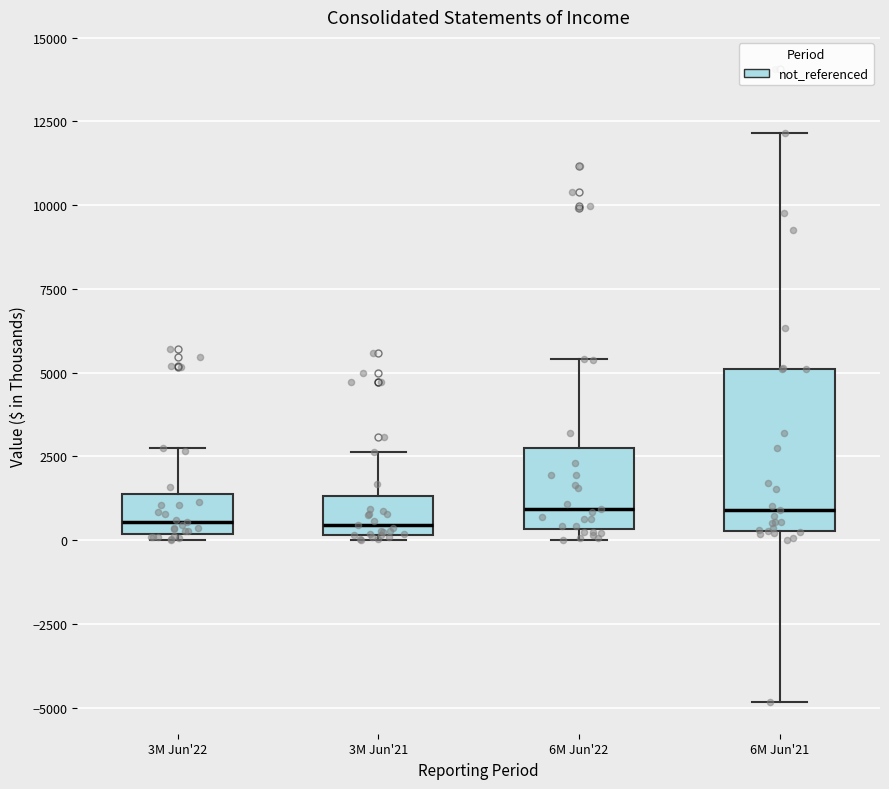

Reading left to right, read every box against the y-axis: the position of its median line, the range the box covers, and the ends of its whiskers. The values are not printed on the chart, so give them approximately, as read against the axis.

3M Jun'22: median 500, box 0 to 1500, whiskers 0 (just below the box's lower edge) to 3000
3M Jun'21: median 500, box 0 to 1500, whiskers 0 (just below the box's lower edge) to 2500
6M Jun'22: median 1000, box 500 to 3000, whiskers 0 to 5500
6M Jun'21: median 1000, box 500 to 5000, whiskers -5000 to 12000